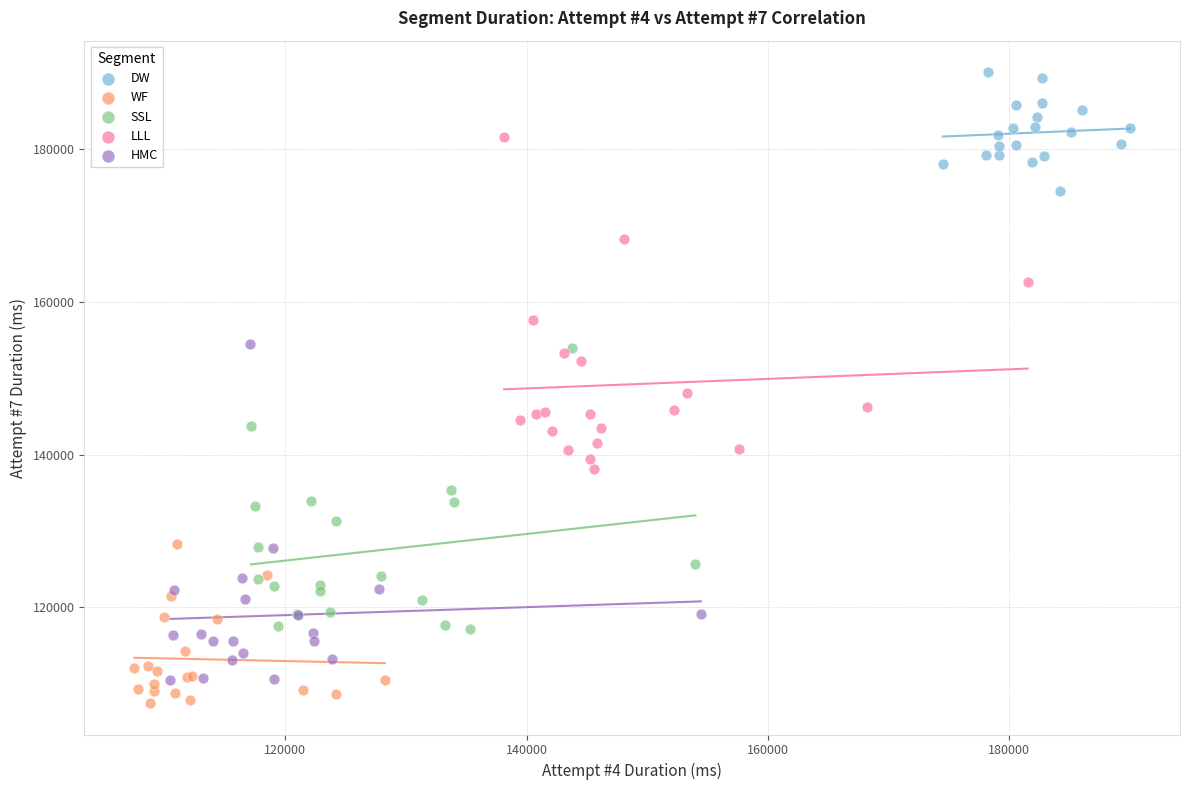

Which series contains the highest Y value?

DW